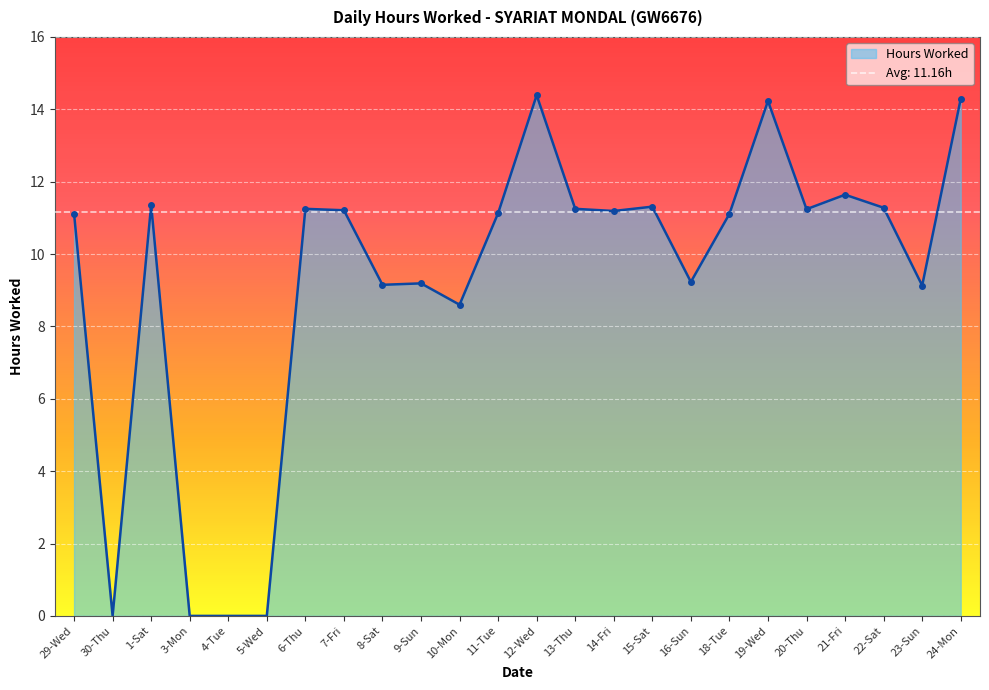

Which has a higher value, 23-Sun or 9-Sun?

9-Sun